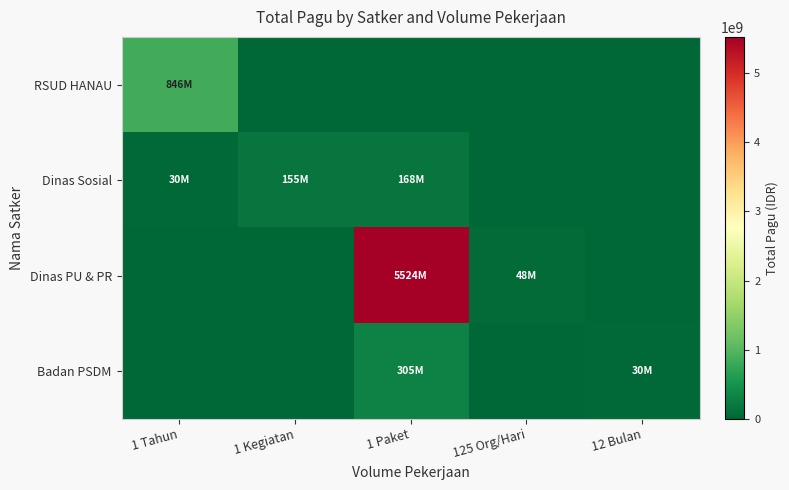

Count the number of categories in the chart.

5